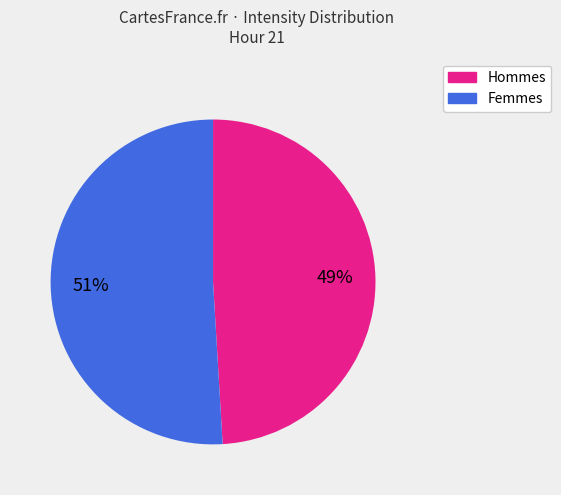

To the nearest percent, what is the average slice percentage?

50%